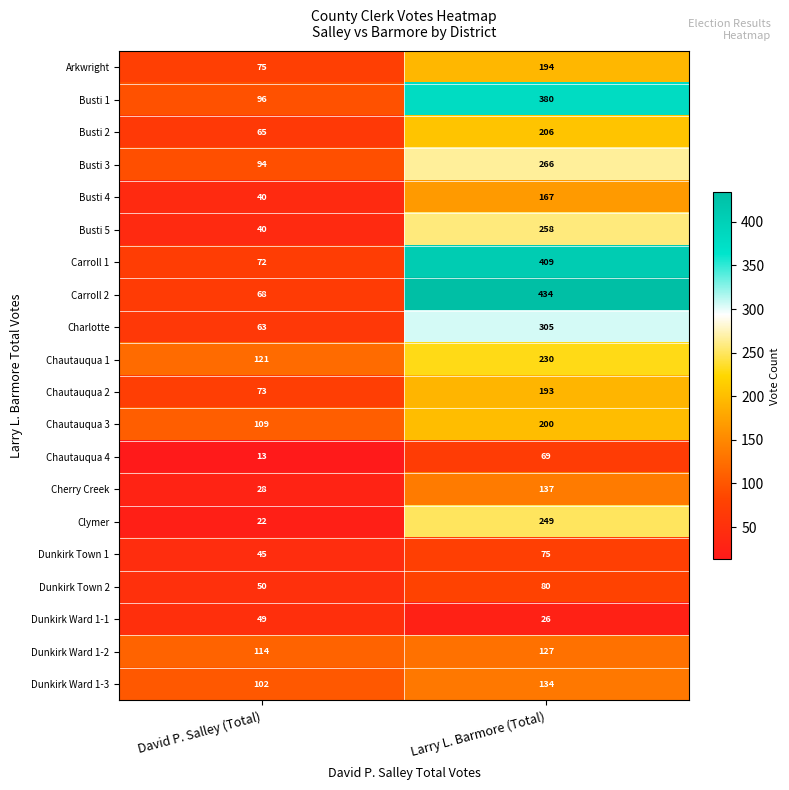

At how many categories does at least one series exceed 289?

1